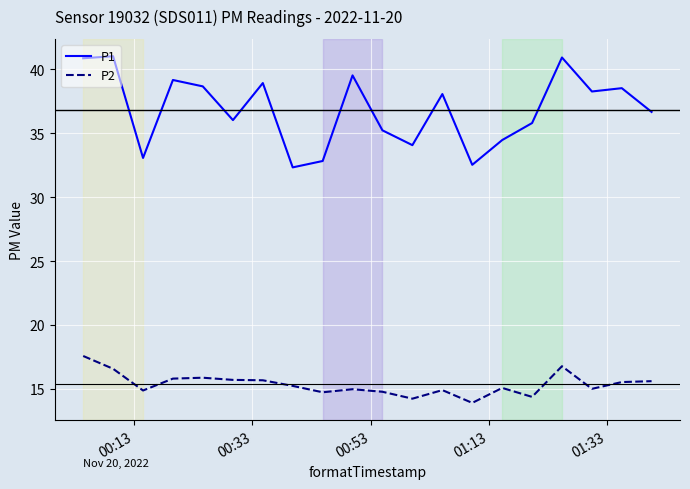

Which series has the widest spread of values?

P1